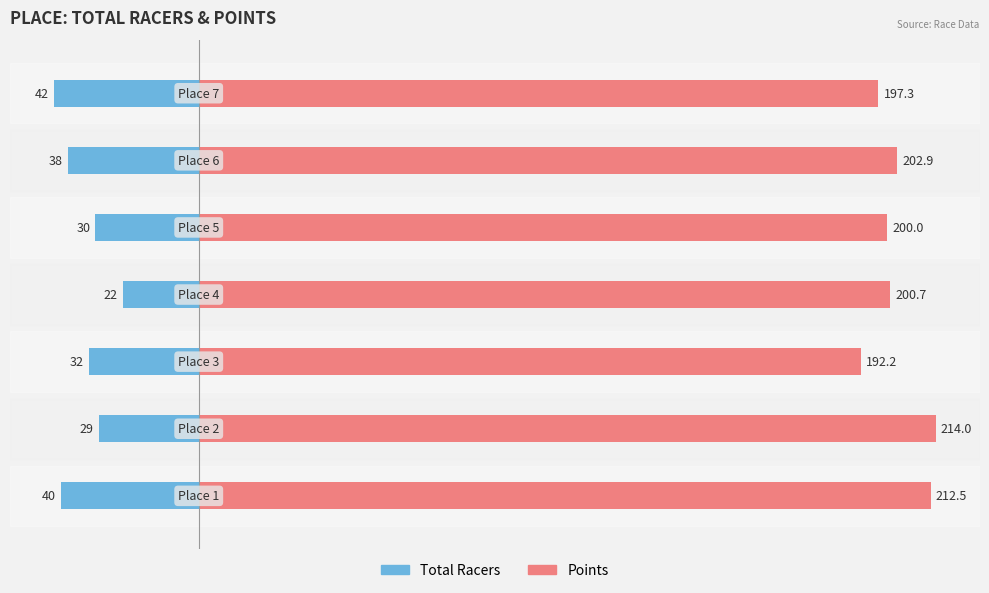

What is the value of the Total Racers bar at the 3rd from the left?

-32.0